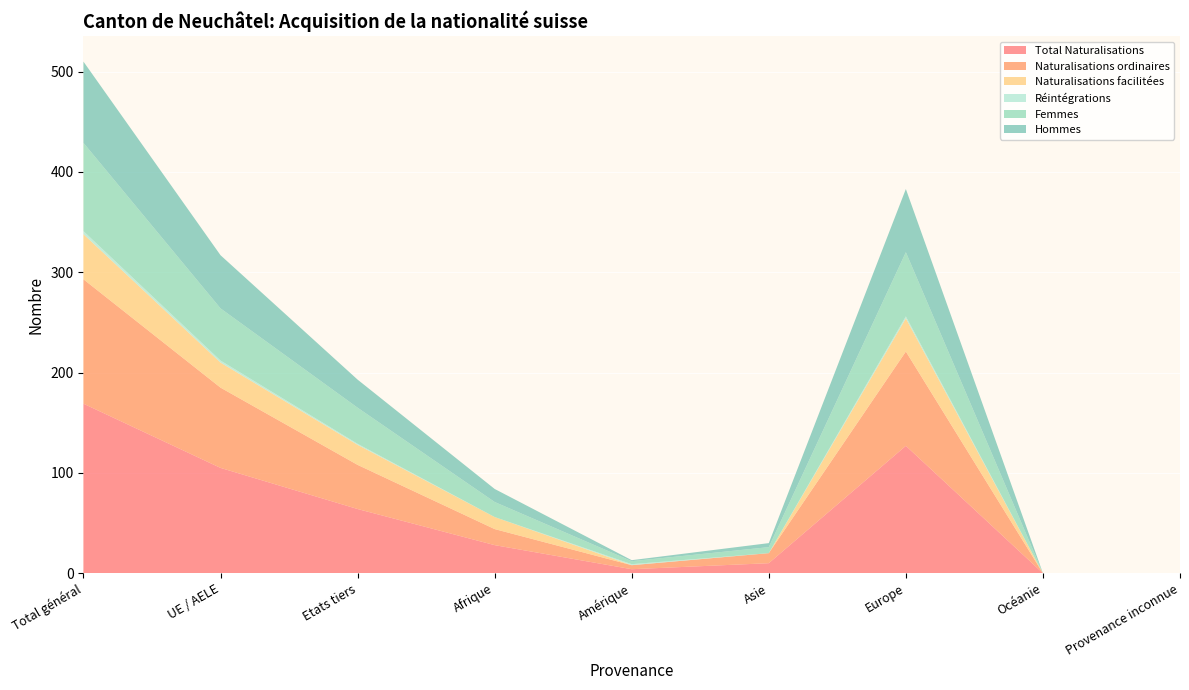

Reading right to left, extract all data points from this chart.

Total Naturalisations: 0	0	127	10	4	28	64	105	169
Naturalisations ordinaires: 0	0	94	10	4	16	44	80	124
Naturalisations facilitées: 0	0	33	0	0	12	20	25	45
Réintégrations: 0	0	2	0	1	0	1	2	3
Femmes: 0	0	64	6	3	15	36	52	88
Hommes: 0	0	63	4	1	13	28	53	81